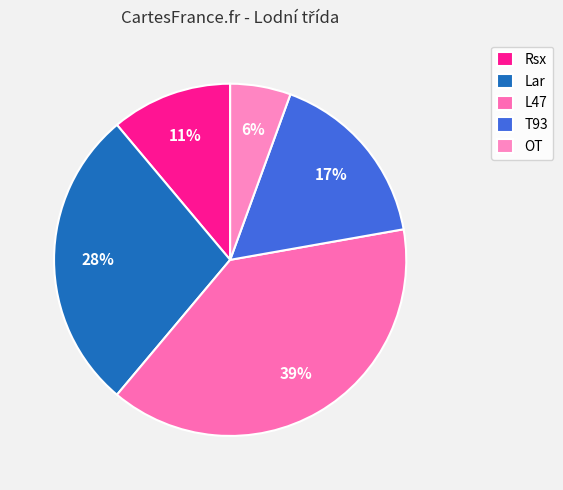

Which category has the biggest portion of the pie?

L47